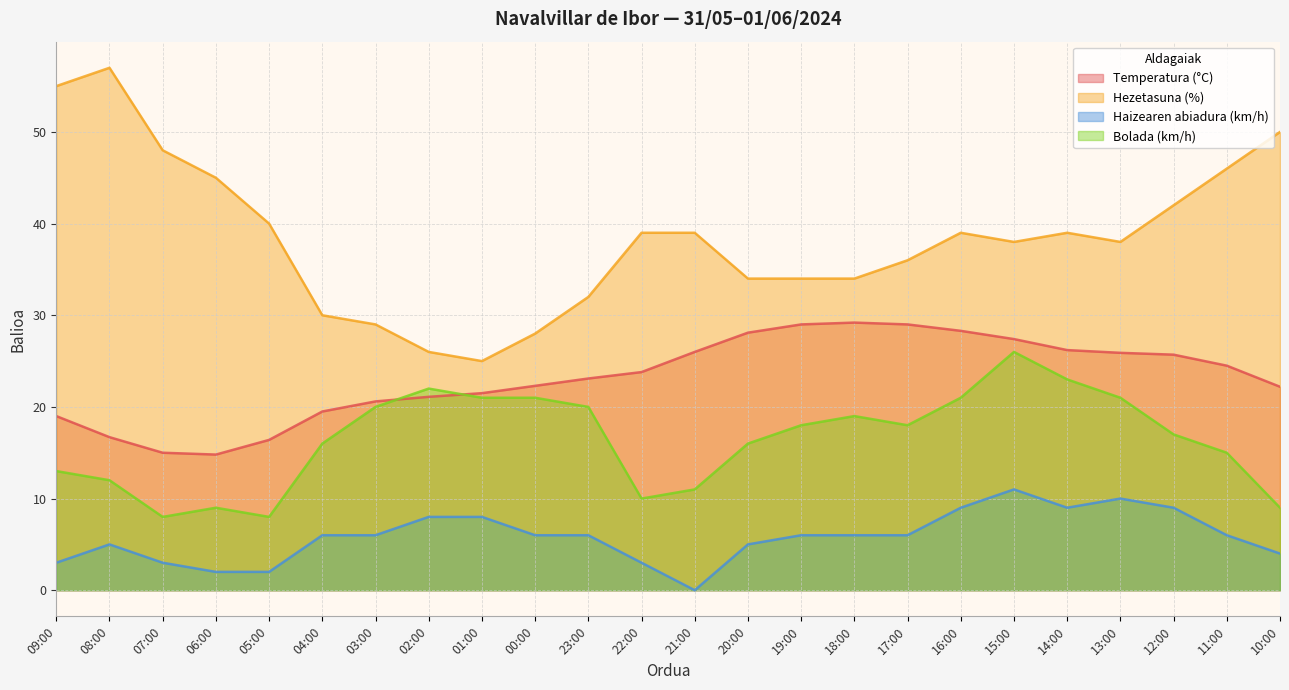

Which has a higher value, 03:00 or 23:00?

23:00